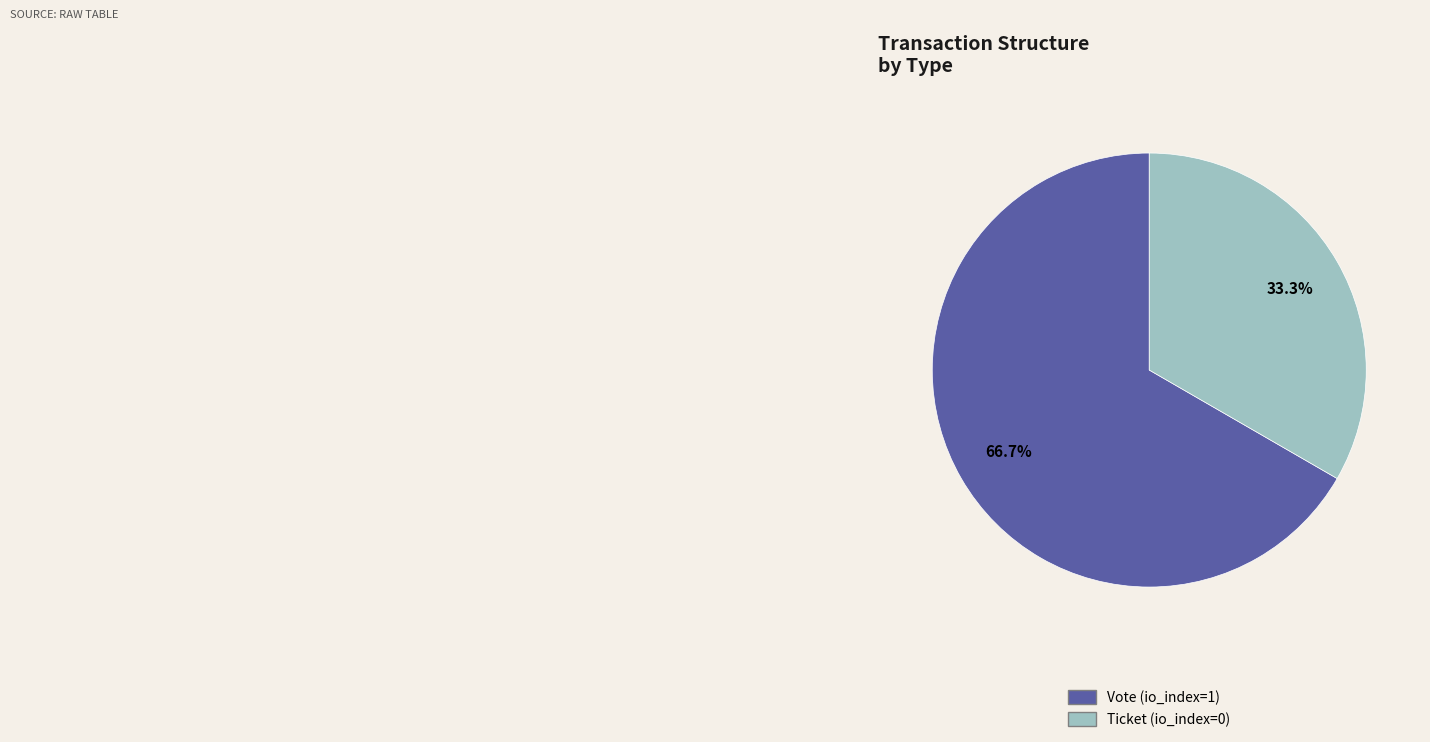

Is Ticket (io_index=0) the majority of the pie?

No